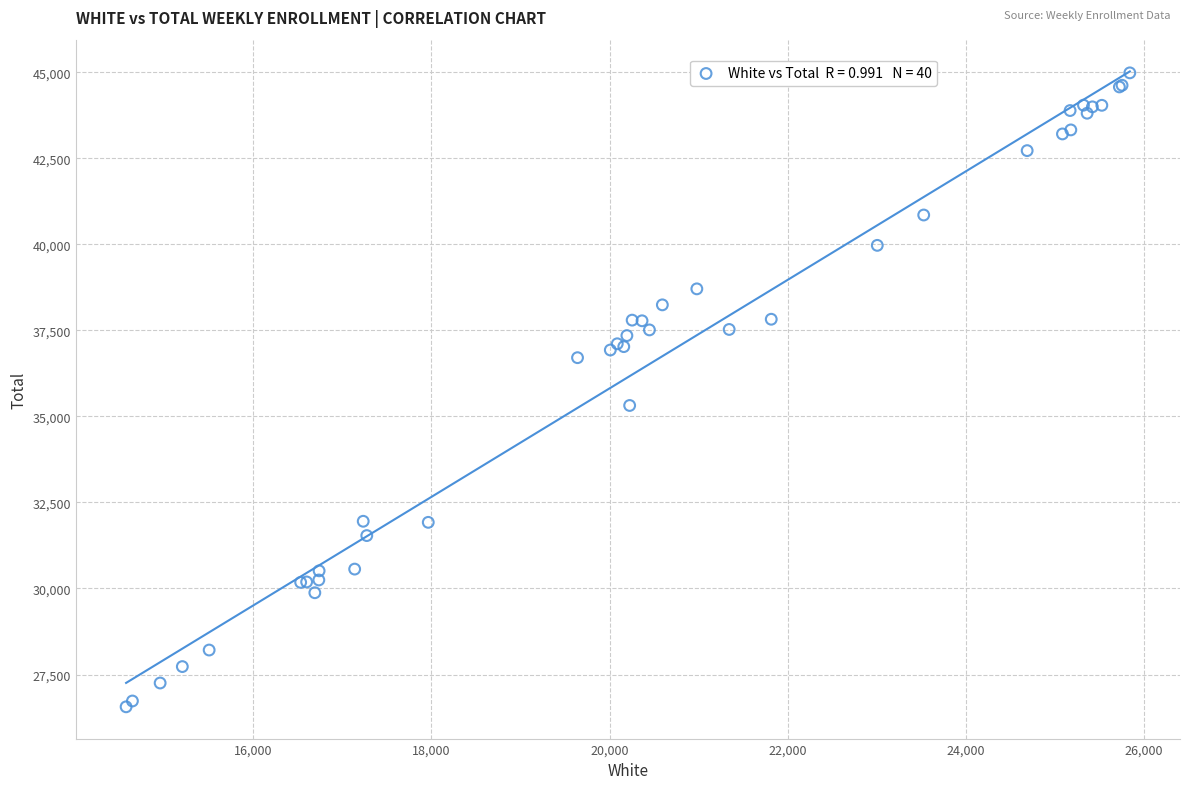

What Y value in the scatter plot is closest to 35772?

35318